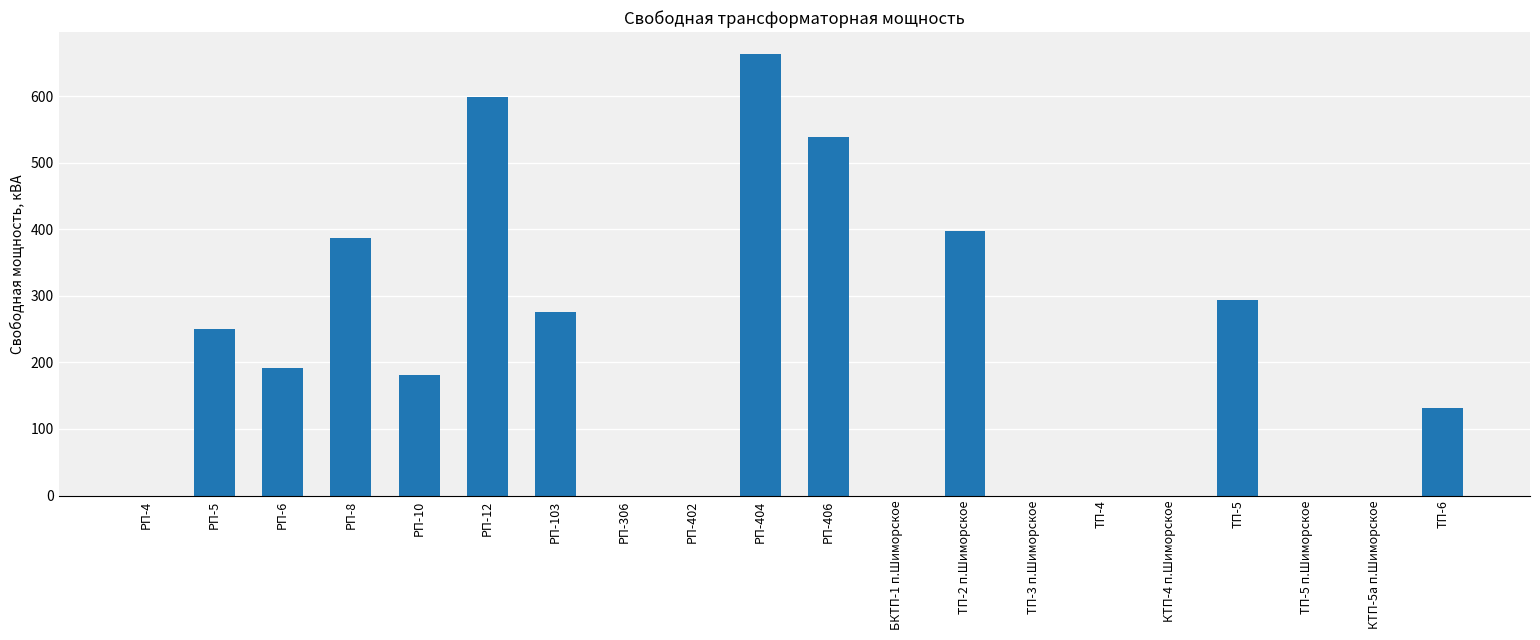

Are the bars horizontal?

No